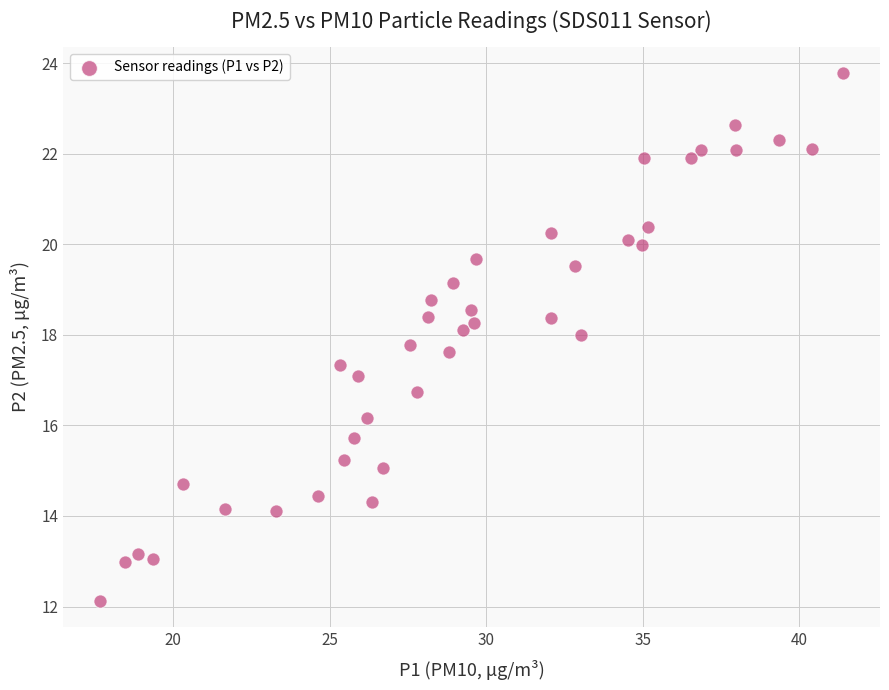

What is the range of Y values (max minus min)?

11.6